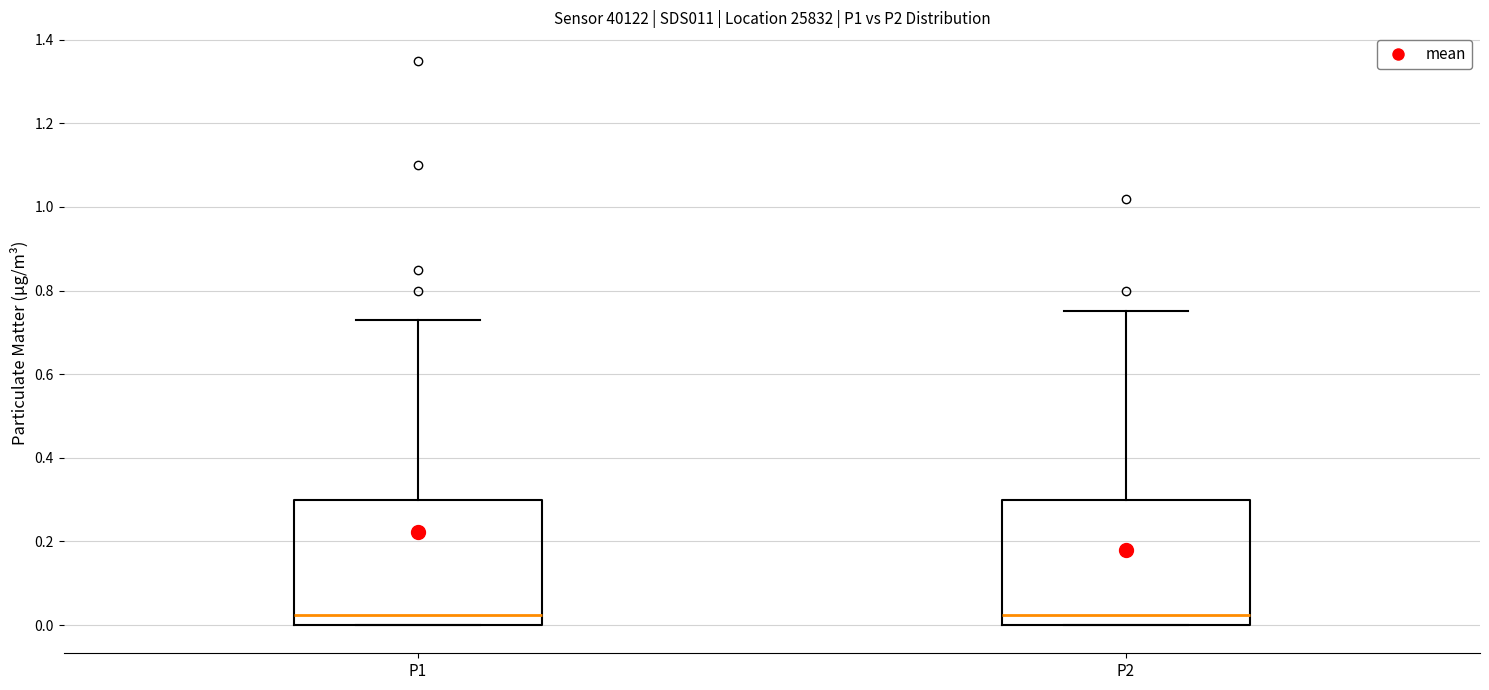

Reading left to right, transcribe this box plot: for each box, give where its median line is, the range the box spans, and where its two whiskers end, as read against the y-axis. The values are not printed on the chart, so give them approximately, as read against the axis.

P1: median 0.02, box 0.00 to 0.30, whiskers 0.00 to 0.74
P2: median 0.02, box 0.00 to 0.30, whiskers 0.00 to 0.76